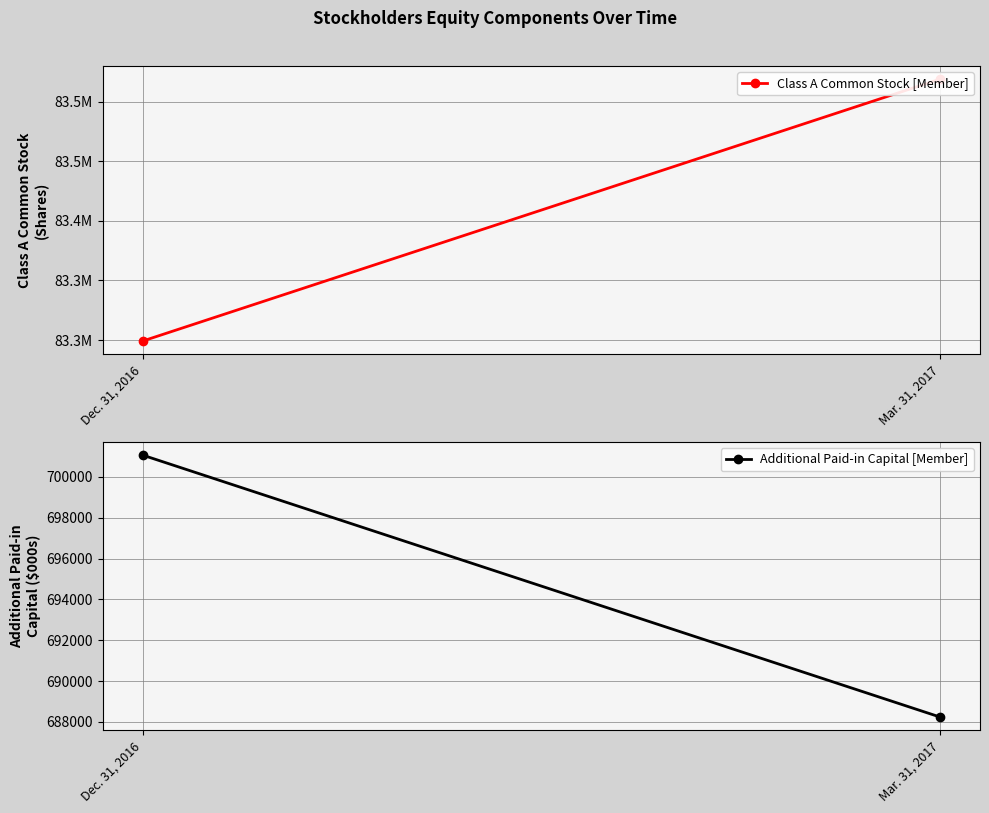

What is the difference between the highest and lowest values at Dec. 31, 2016?

82598053